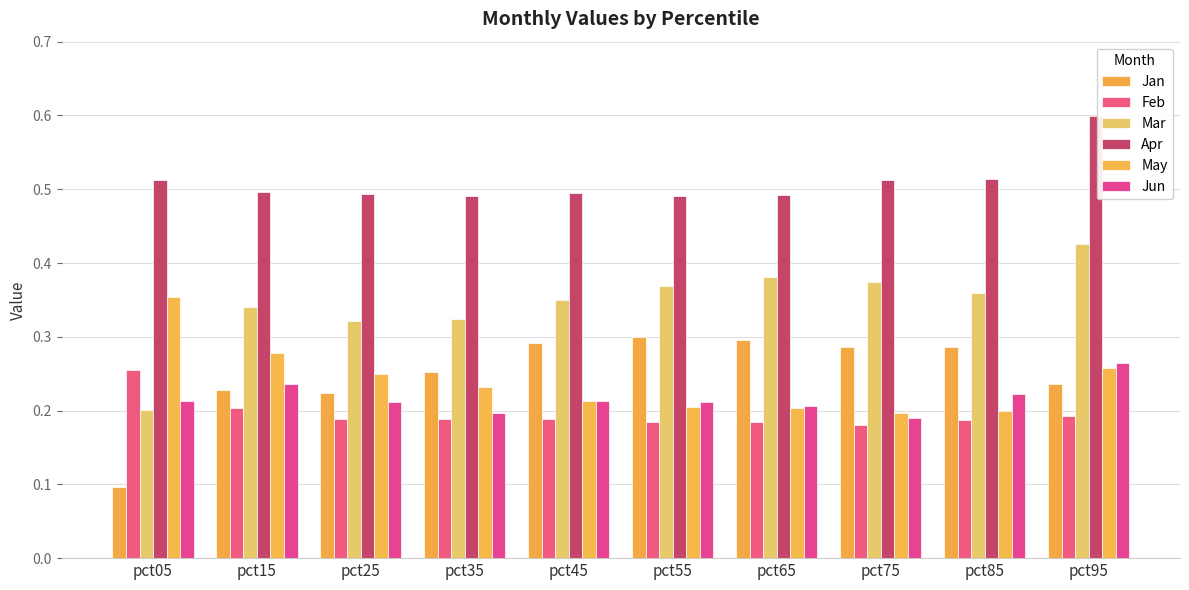

What is the sum of the May values at pct65 and pct25?

0.5